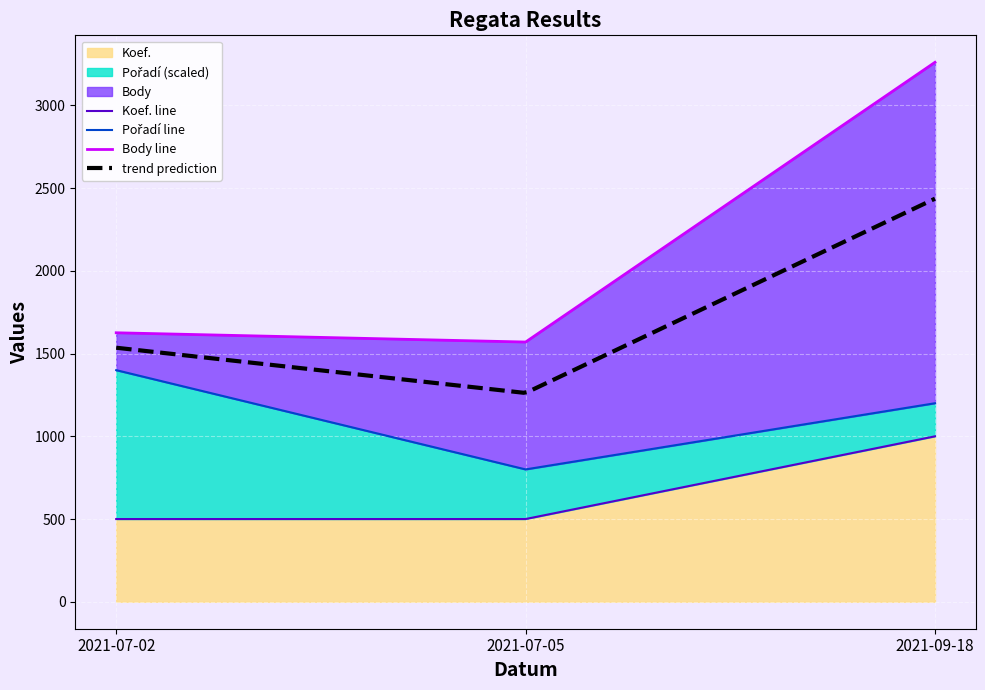

Rank the series by their maximum value, from lowest to highest.

Koef., Pořadí, Body